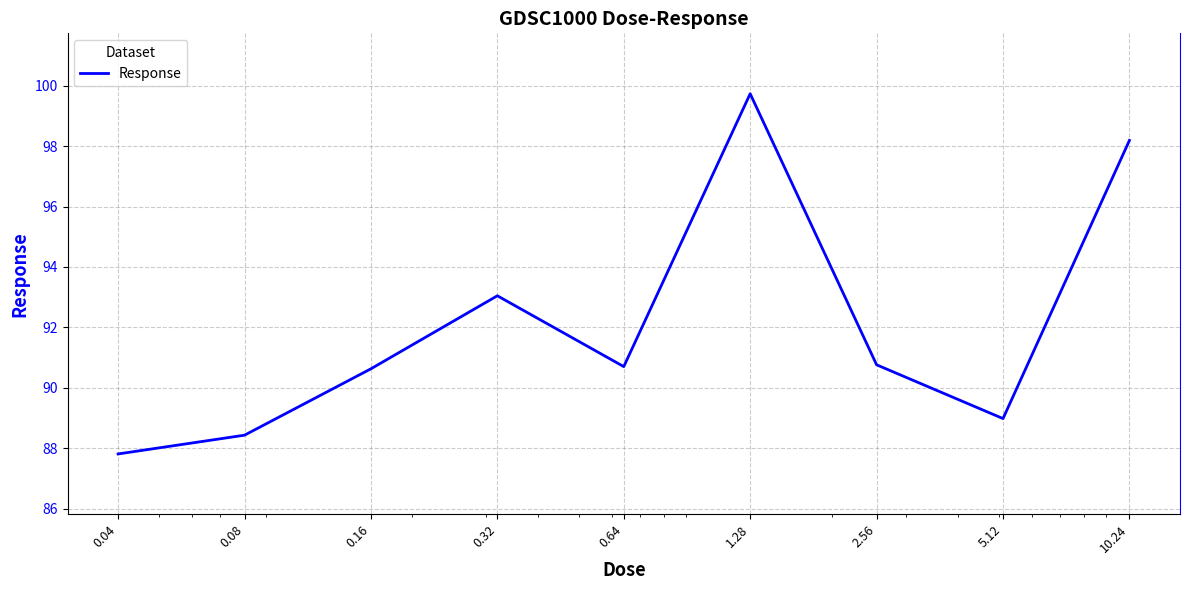

How many series are shown in this chart?

1